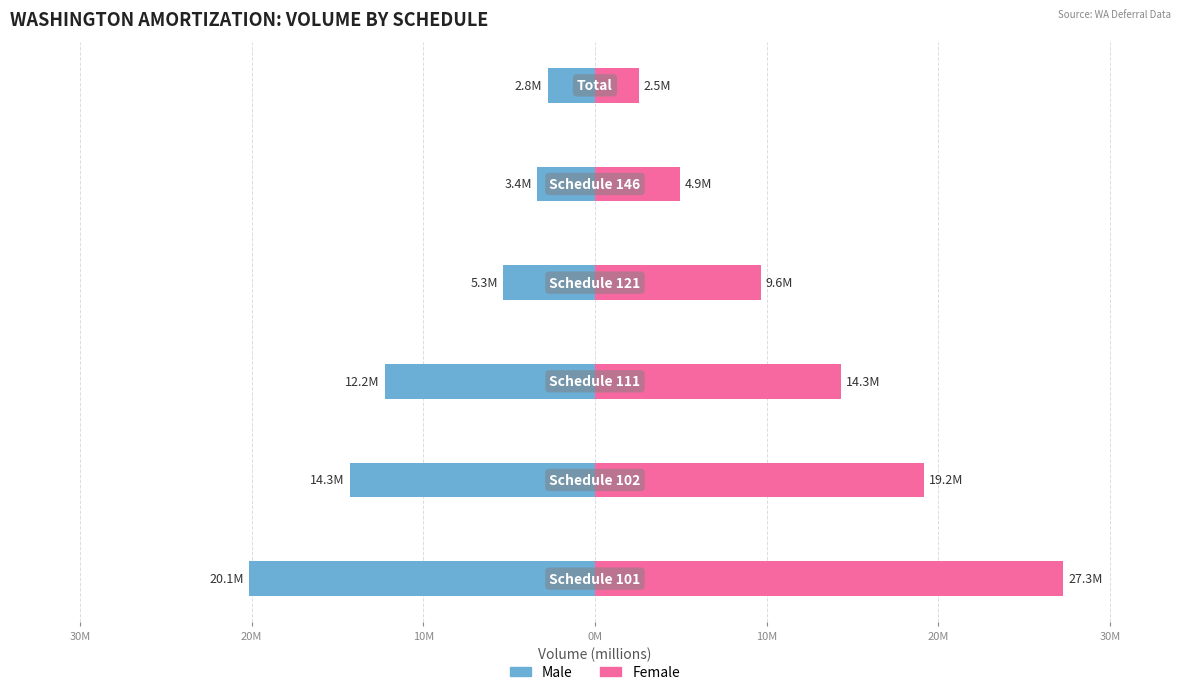

Which series has the widest spread of values?

Female